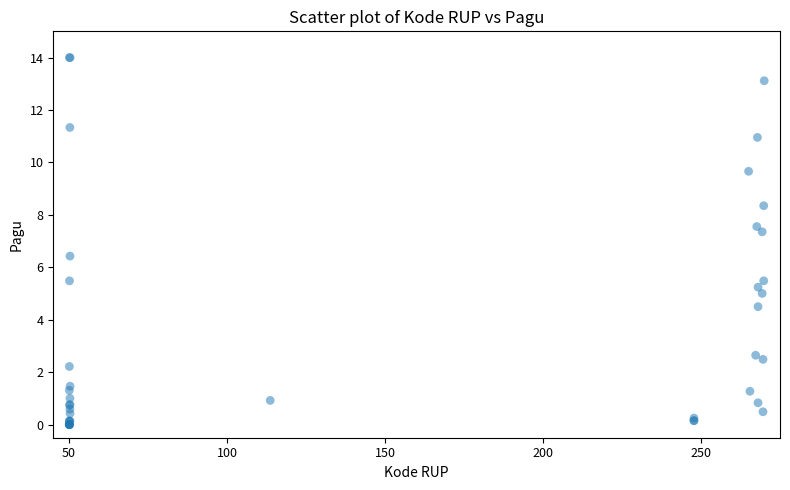

What Y value in the scatter plot is closest to 7?

7.4